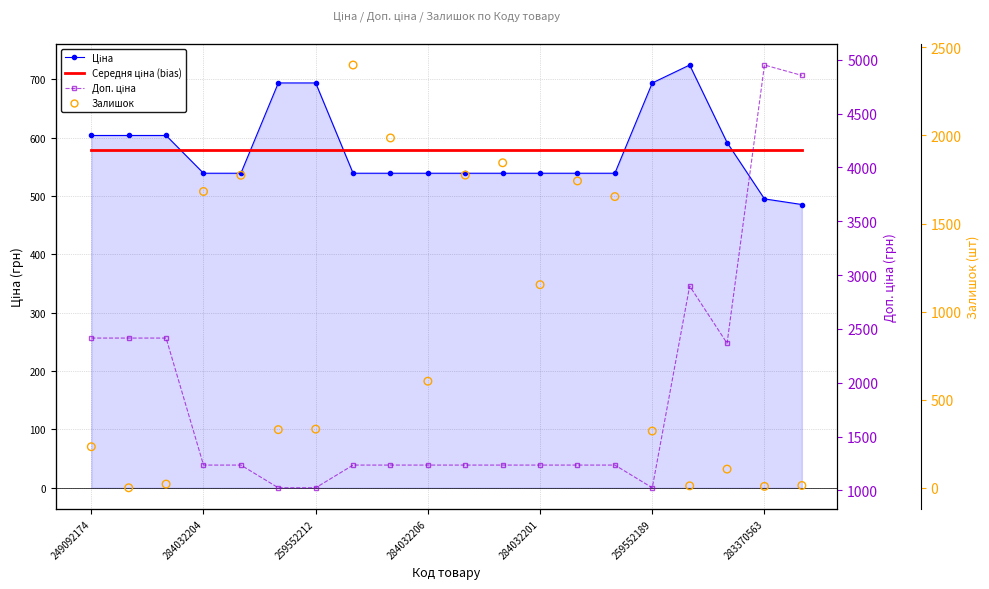

At how many categories does at least one series exceed 1100?

17